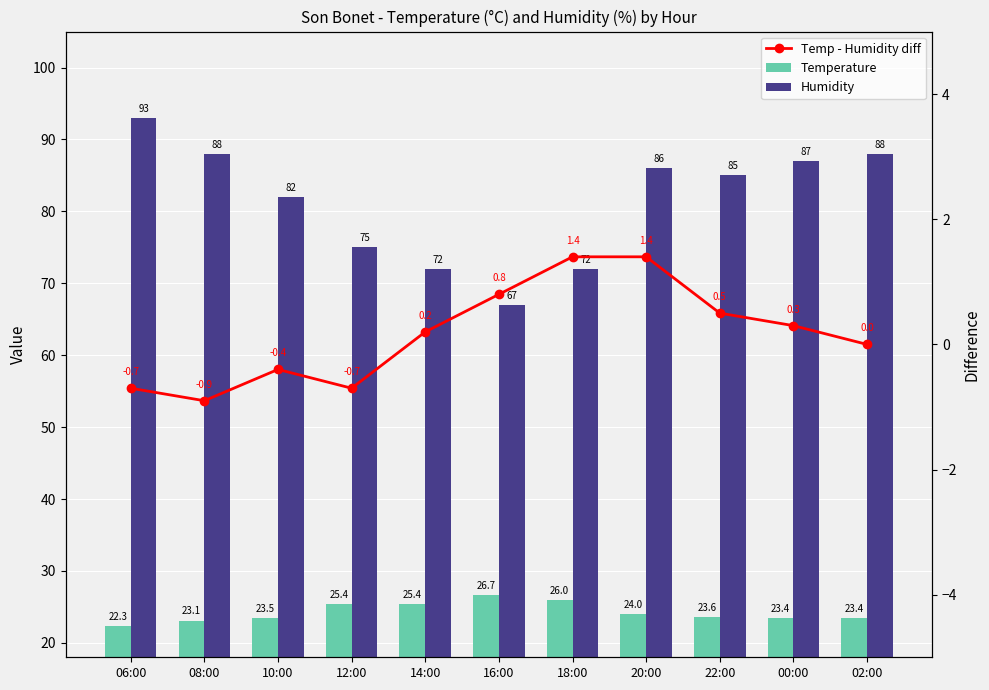

Which category has the lowest value in the Temperature series?

06:00